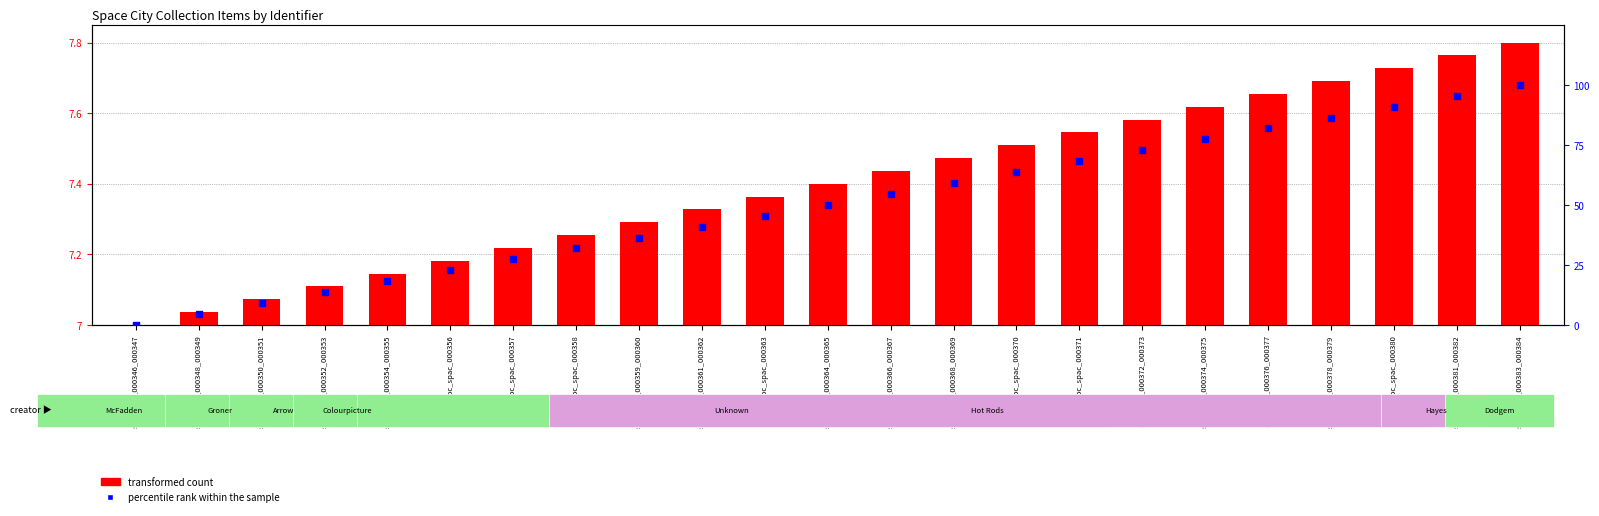

Which series has the widest spread of Y values?

percentile rank within the sample